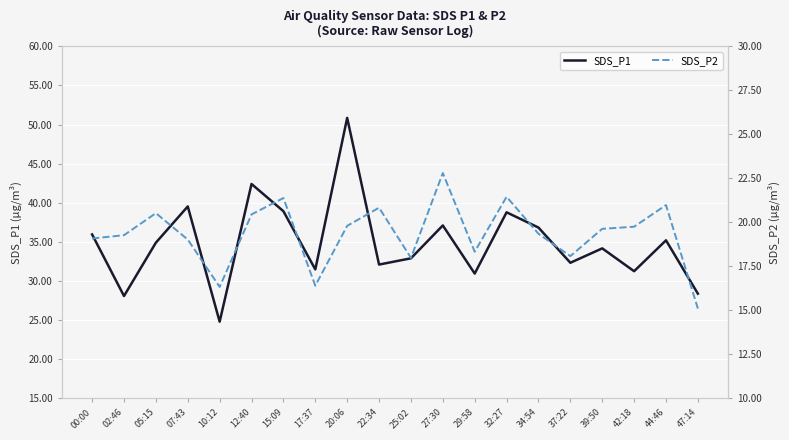

What is the value of the SDS_P2 point at the 12th from the left?

22.8